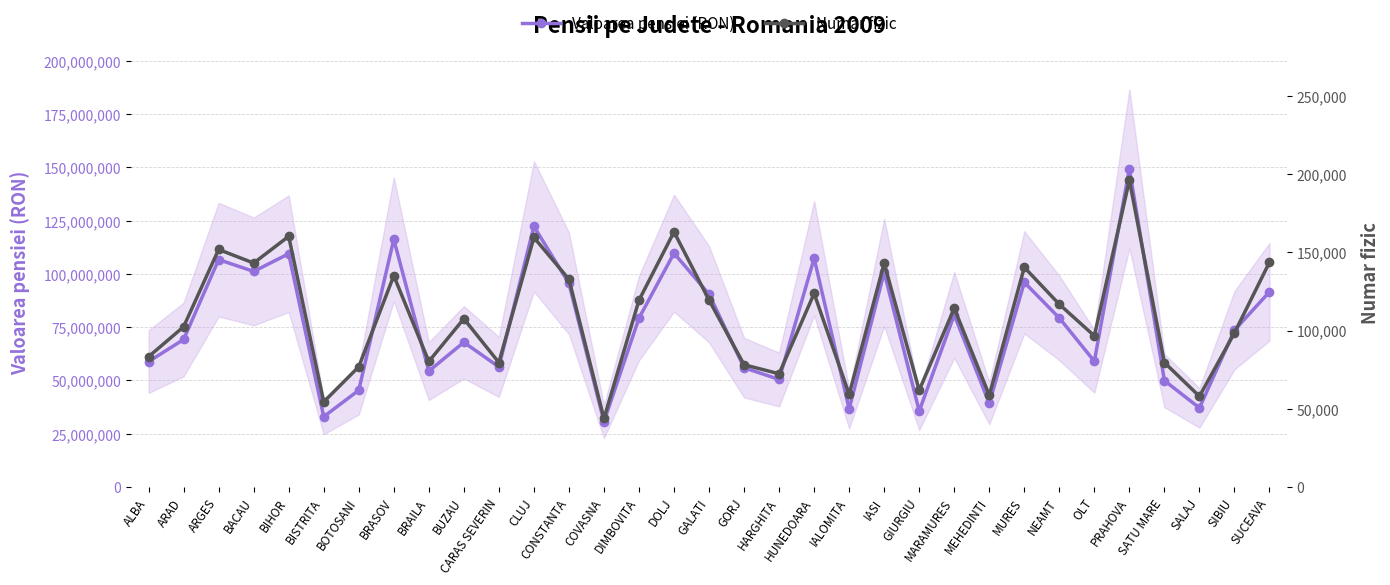

Reading right to left, transcribe all the data shown in this chart.

Valoarea pensiei (RON): SUCEAVA=91607933	SIBIU=73589204	SALAJ=37125908	SATU MARE=49919564	PRAHOVA=149368619	OLT=59007679	NEAMT=79322567	MURES=96059261	MEHEDINTI=39259947	MARAMURES=80773826	GIURGIU=35643984	IASI=100720001	IALOMITA=36648191	HUNEDOARA=107357897	HARGHITA=50464331	GORJ=55993857	GALATI=90479074	DOLJ=109740493	DIMBOVITA=79267234	COVASNA=30684730	CONSTANTA=95563579	CLUJ=122340087	CARAS SEVERIN=56366710	BUZAU=67917864	BRAILA=54386164	BRASOV=116228197	BOTOSANI=45390364	BISTRITA=33002302	BIHOR=109473952	BACAU=101187846	ARGES=106726506	ARAD=69234295	ALBA=58849462
Numar fizic: SUCEAVA=143653	SIBIU=98484	SALAJ=57918	SATU MARE=79542	PRAHOVA=196104	OLT=96570	NEAMT=116746	MURES=140388	MEHEDINTI=58609	MARAMURES=114232	GIURGIU=61838	IASI=143015	IALOMITA=59226	HUNEDOARA=123699	HARGHITA=72343	GORJ=78136	GALATI=119456	DOLJ=163036	DIMBOVITA=119351	COVASNA=43811	CONSTANTA=132781	CLUJ=159478	CARAS SEVERIN=79542	BUZAU=107530	BRAILA=80217	BRASOV=135044	BOTOSANI=76826	BISTRITA=54388	BIHOR=160187	BACAU=143111	ARGES=151791	ARAD=102386	ALBA=83272